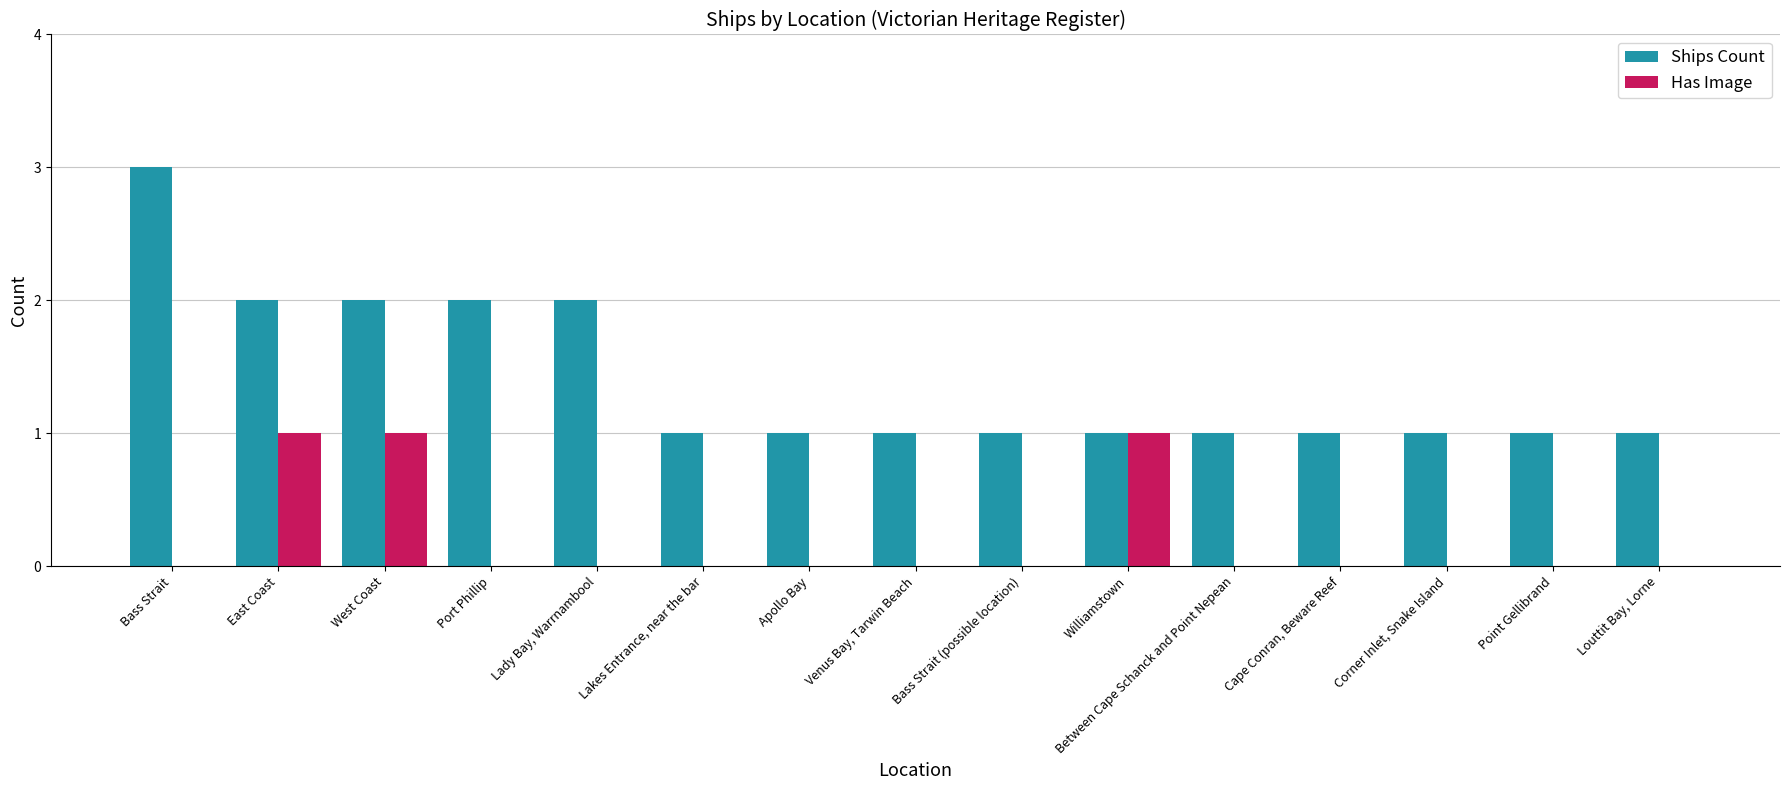

Is the value of Ships Count at Bass Strait (possible location) greater than the value of Has Image at Lady Bay, Warrnambool?

Yes